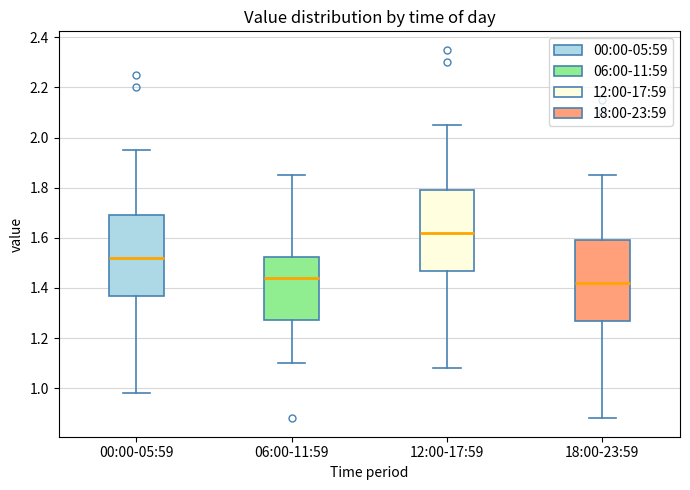

Where does the median line of the box for 18:00-23:59 sit on the y-axis? The values are not printed on the chart, so give them approximately, as read against the axis.

1.42